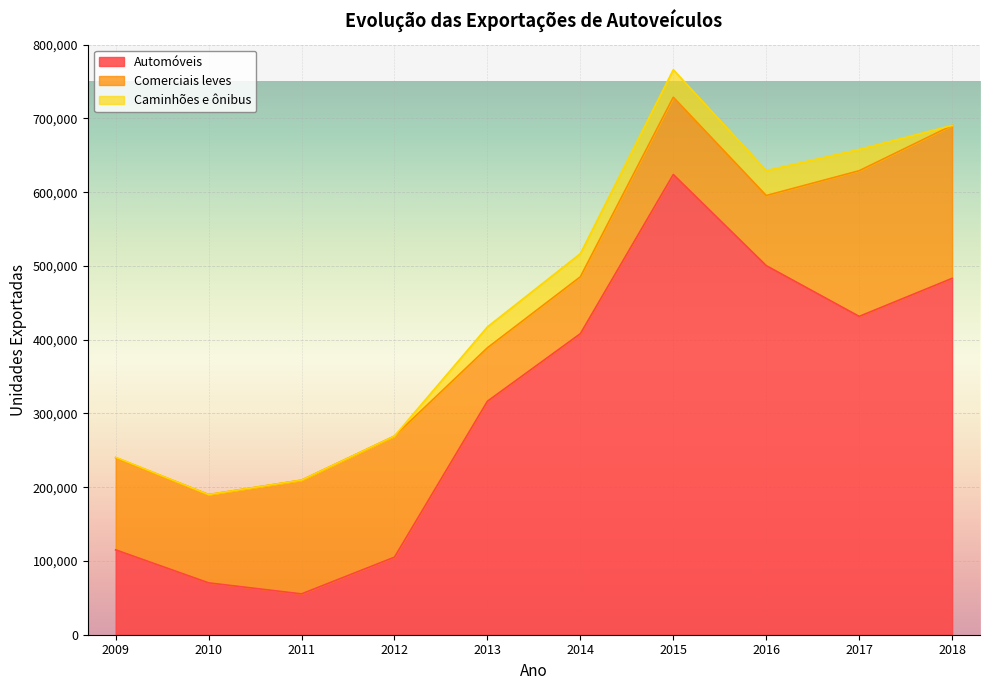

How many series are shown in this chart?

3